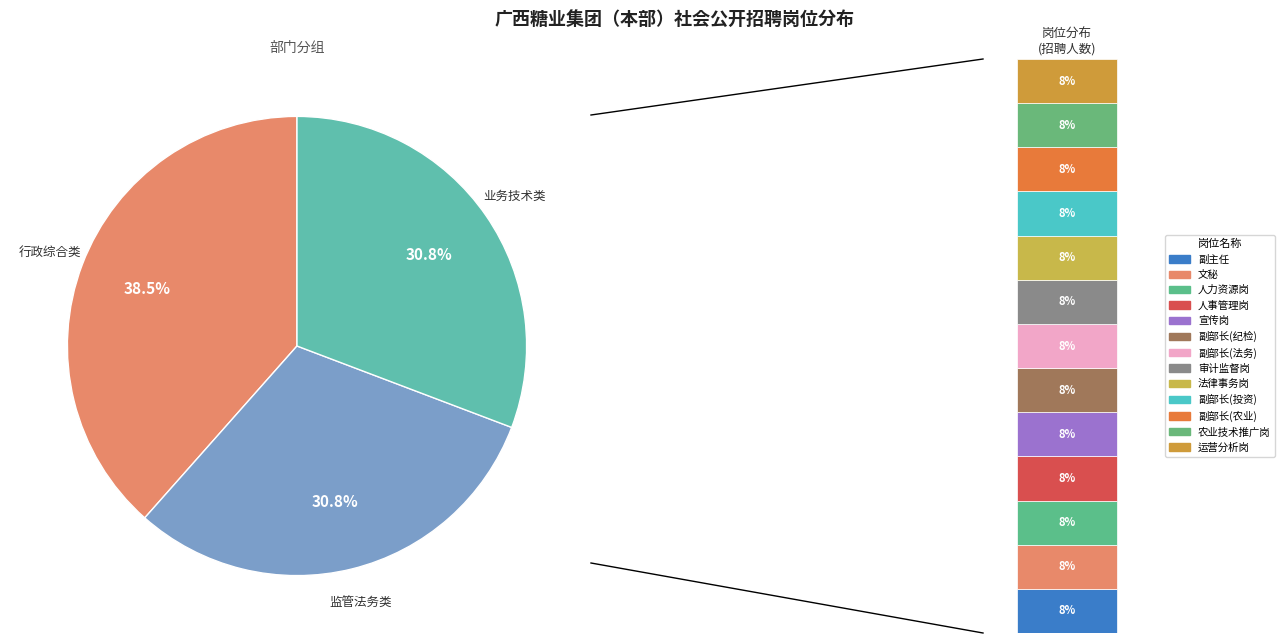

Between 投资发展部 and 纪检监察部, which is larger?

投资发展部